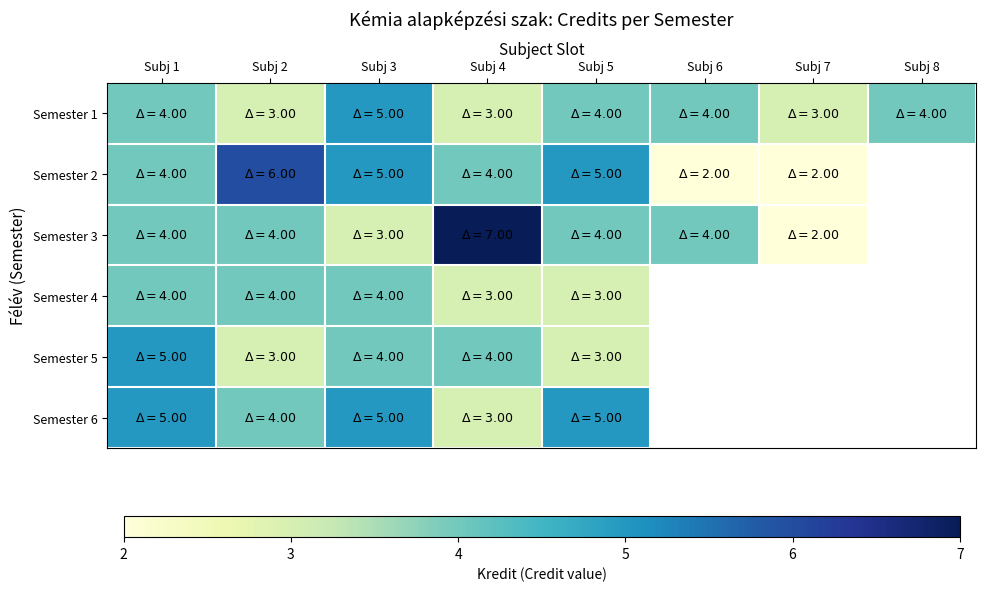

How many data points in Semester 1 are above 4?

1